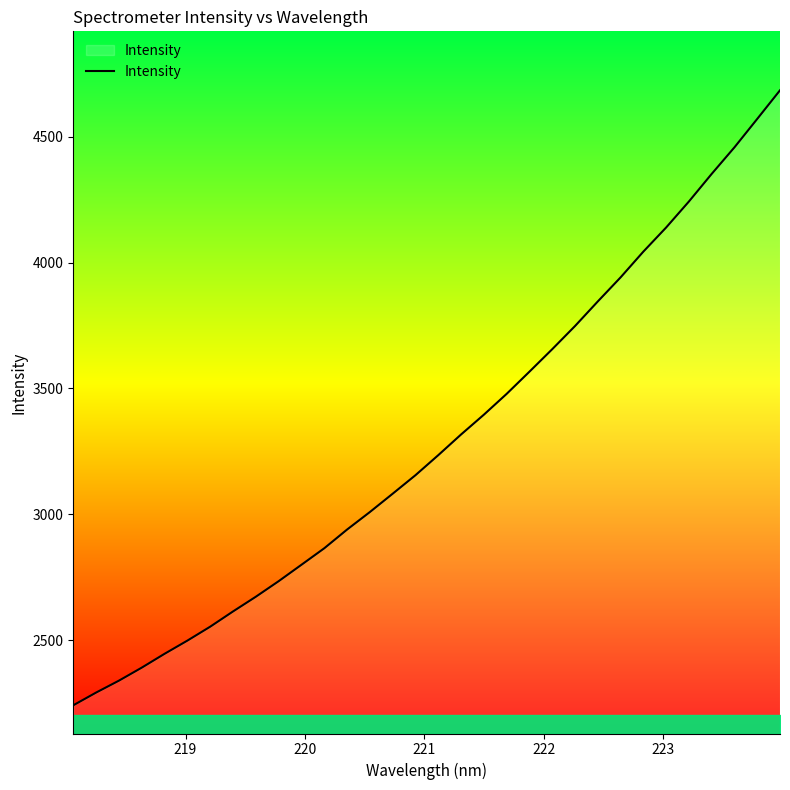

What is the difference between the maximum and second lowest values?

2392.0